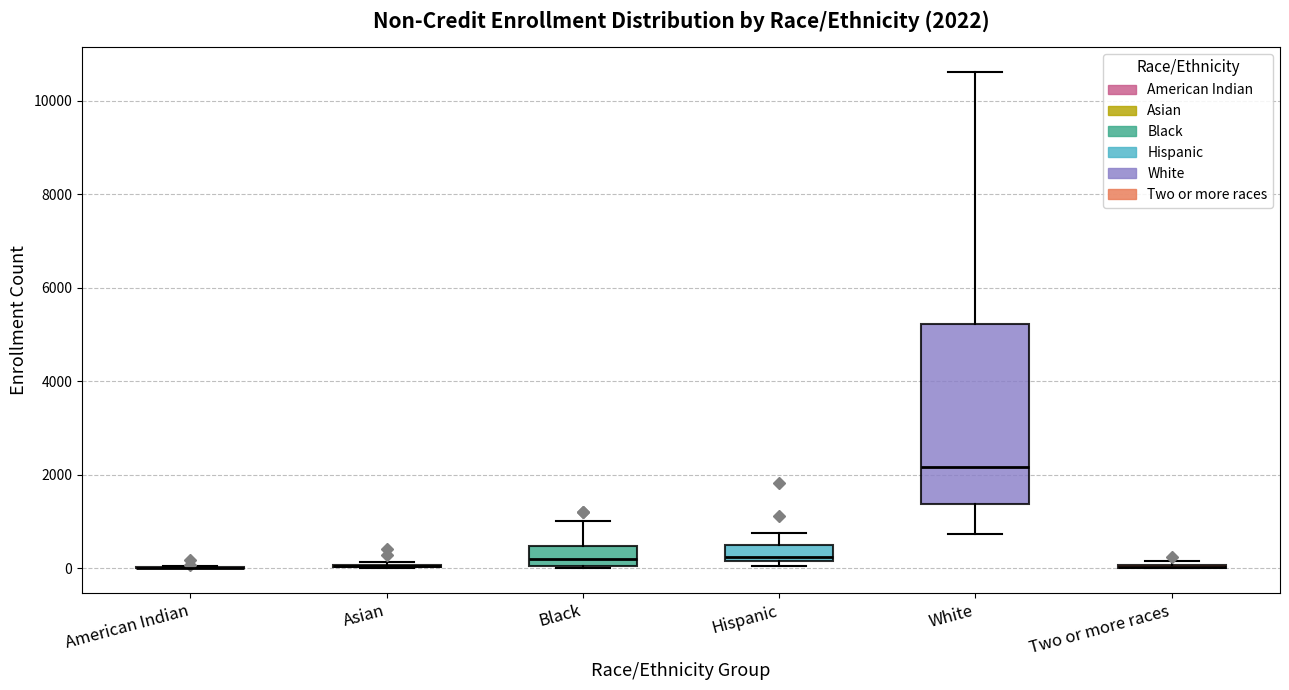

Comparing the boxes themselves (not the whiskers), which one is the tallest?

White